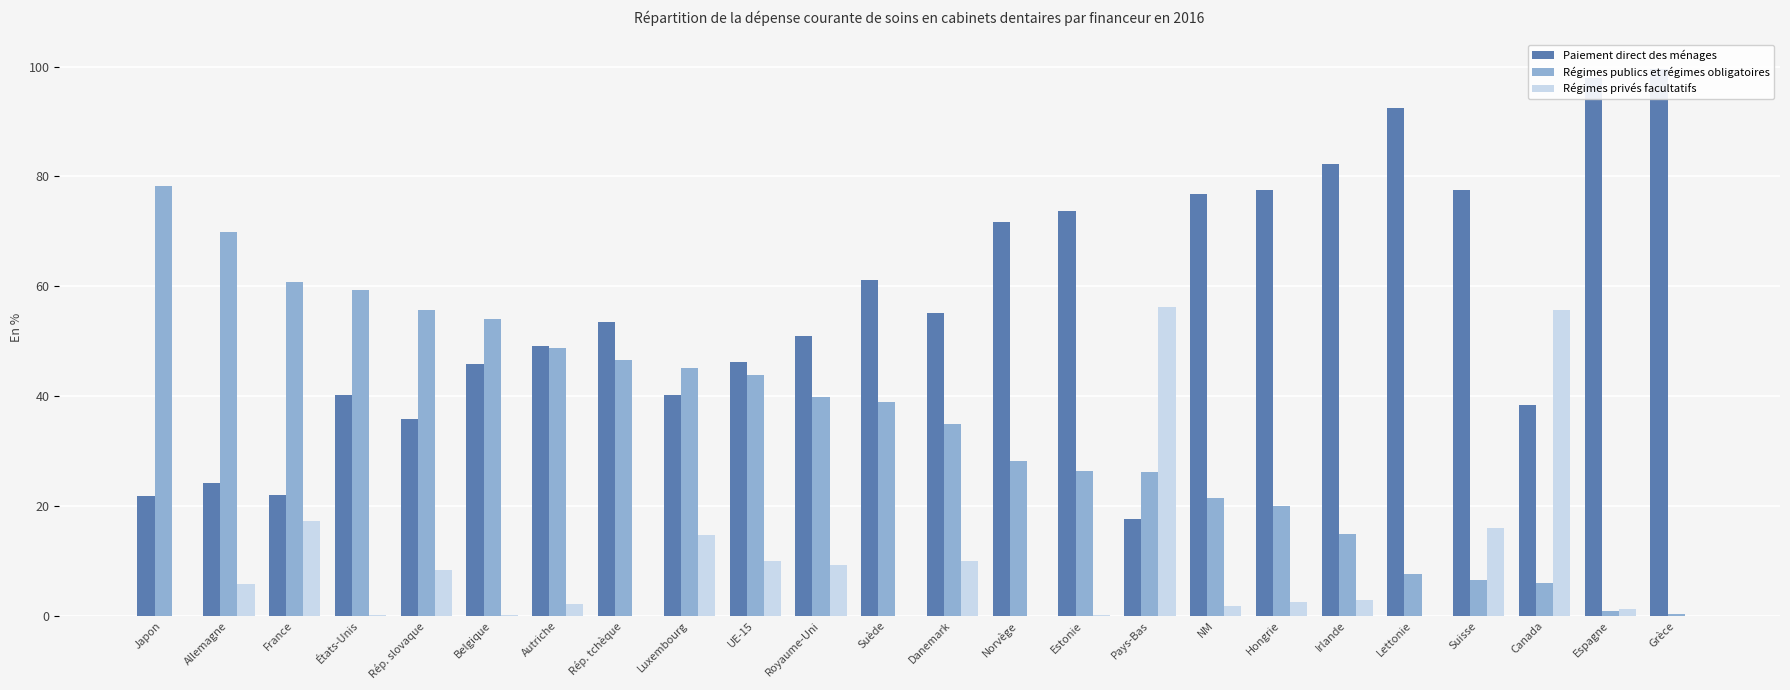

Rank the series at Rép. tchèque from highest to lowest value.

Paiement direct des ménages, Régimes publics et régimes obligatoires, Régimes privés facultatifs